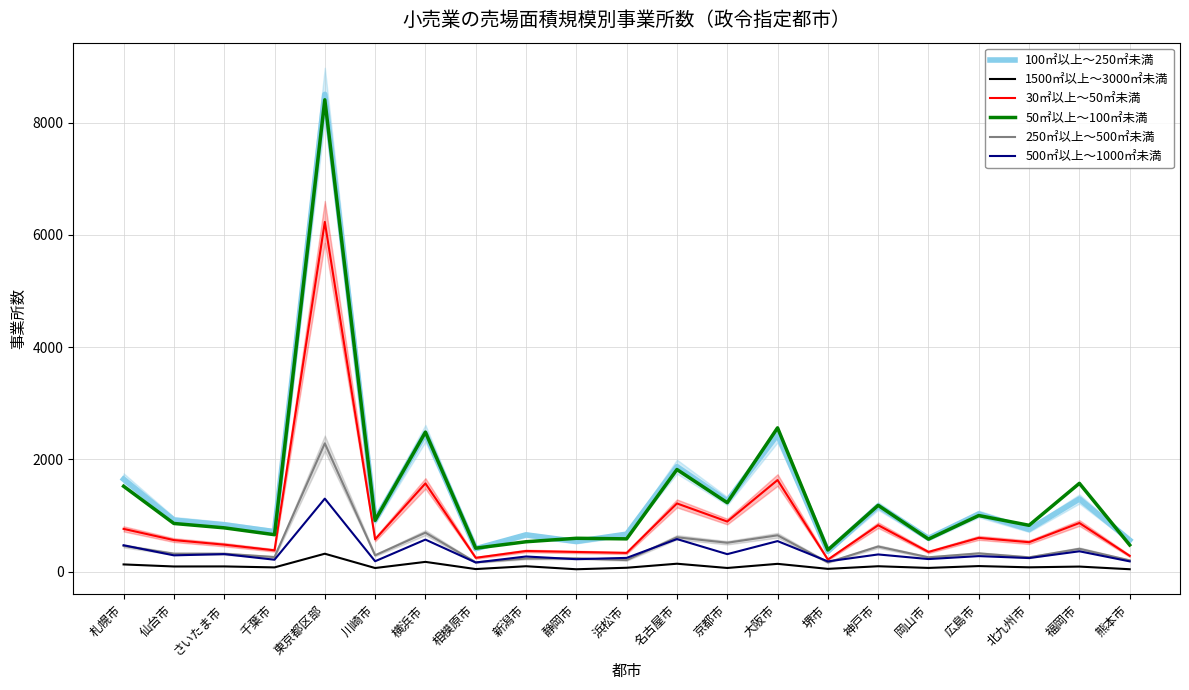

What is the difference between the highest and lowest values at 東京都区部?

8188.0